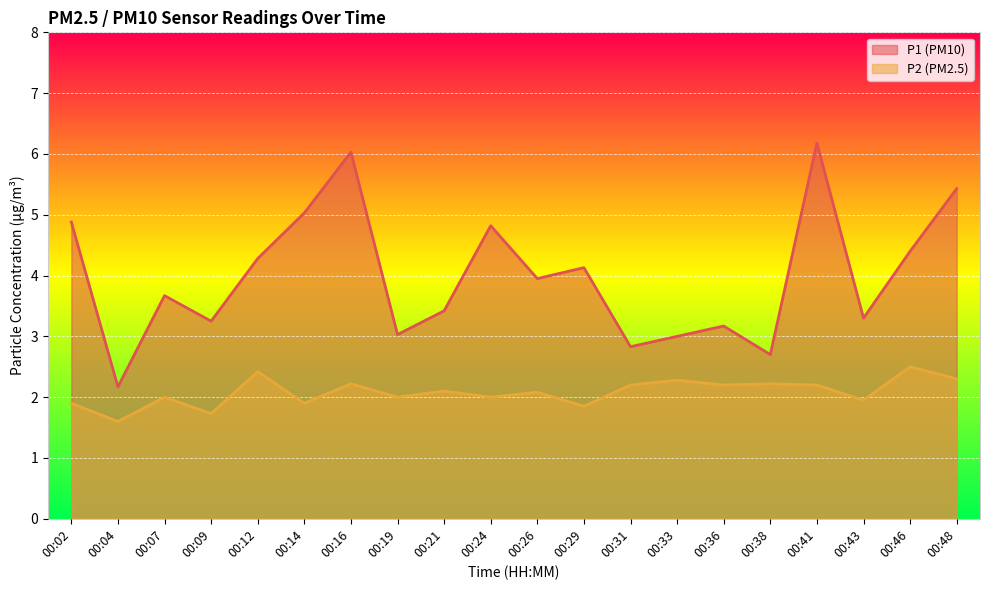

What is the average value of the P1 series?

4.0